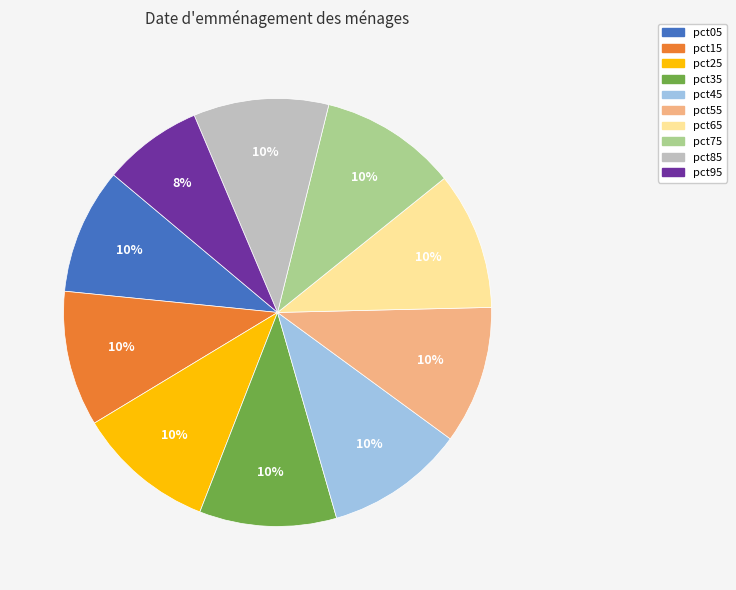

The pct15 slice represents 3% of the pie. True or false?

False